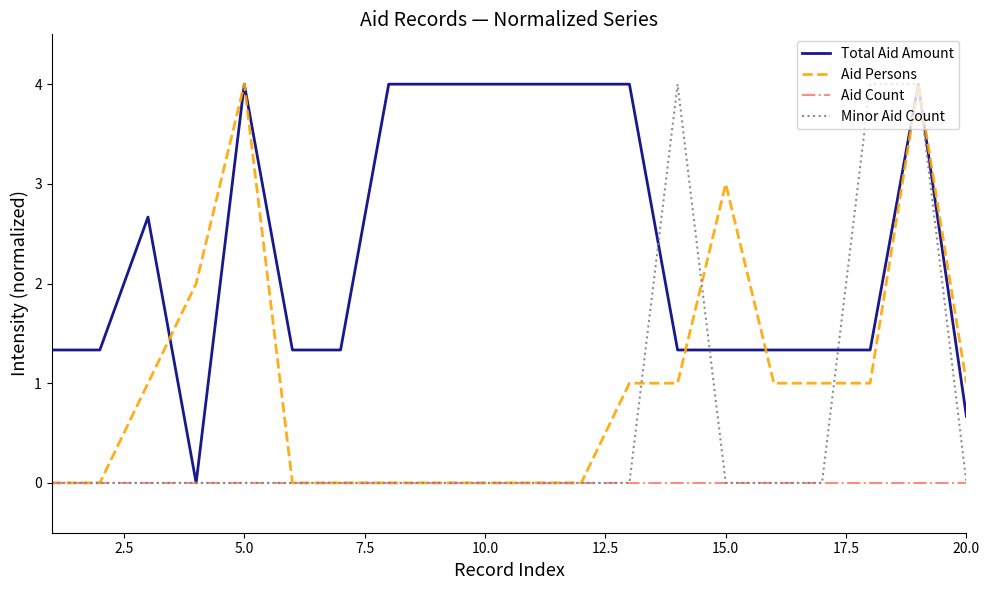

What is the difference between the maximum and minimum values in the Total Aid Amount series?

4.0